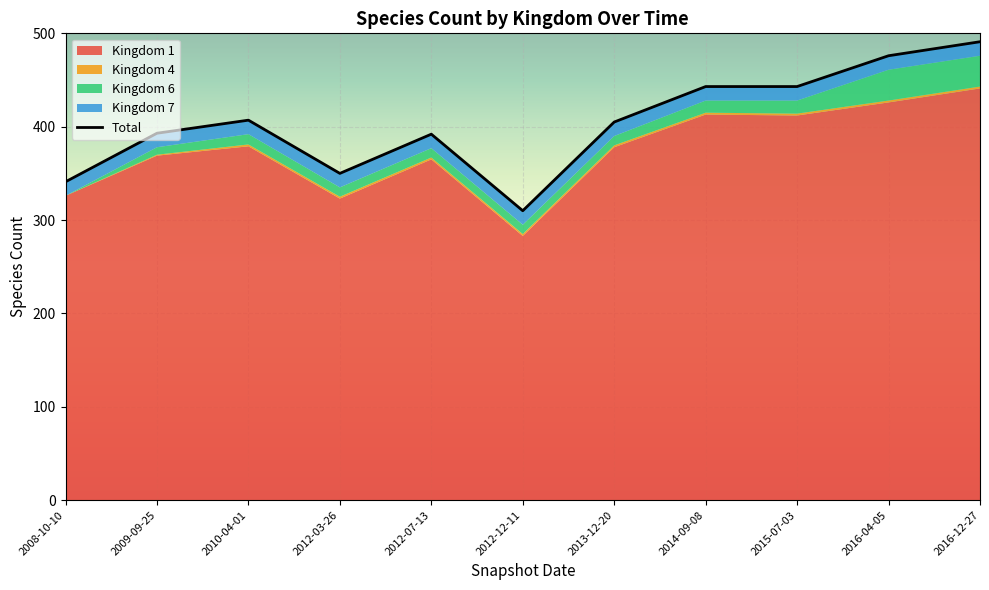

What are all the series names shown in the legend?

Kingdom 1, Kingdom 4, Kingdom 6, Kingdom 7